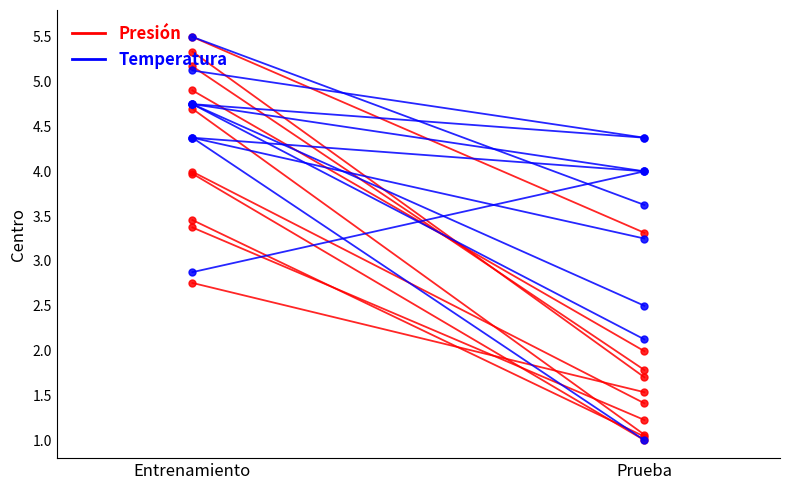

At which category is the sum across all series the highest?

Entrenamiento